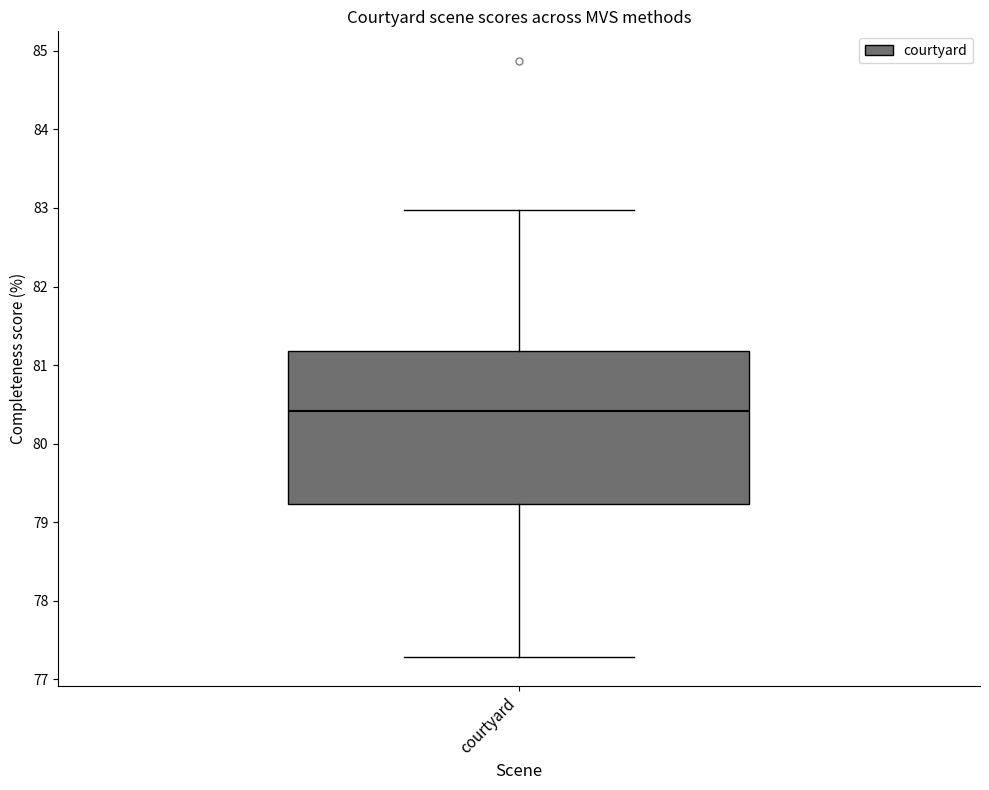

Transcribe this box plot: give where the median line is, the range the box spans, and where the two whiskers end, as read against the y-axis. The values are not printed on the chart, so give them approximately, as read against the axis.

median 80.4, box 79.2 to 81.2, whiskers 77.3 to 83.0